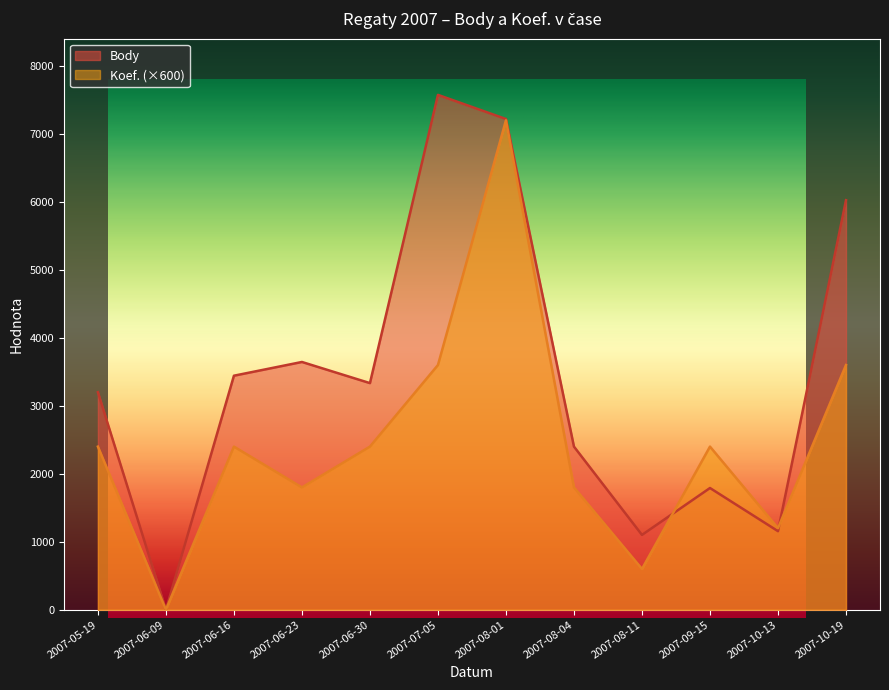

Reading left to right, what are all the values shown in this chart?

Body: 2007-05-19=3200	2007-06-09=0	2007-06-16=3443	2007-06-23=3645	2007-06-30=3334	2007-07-05=7574	2007-08-01=7219	2007-08-04=2400	2007-08-11=1101	2007-09-15=1791	2007-10-13=1156	2007-10-19=6025
Koef.: 2007-05-19=2400	2007-06-09=0	2007-06-16=2400	2007-06-23=1800	2007-06-30=2400	2007-07-05=3600	2007-08-01=7200	2007-08-04=1800	2007-08-11=600	2007-09-15=2400	2007-10-13=1200	2007-10-19=3600